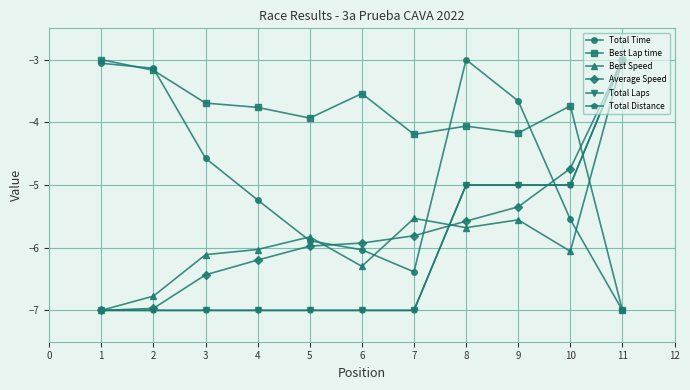

Does the chart display data point markers on the line(s)?

Yes